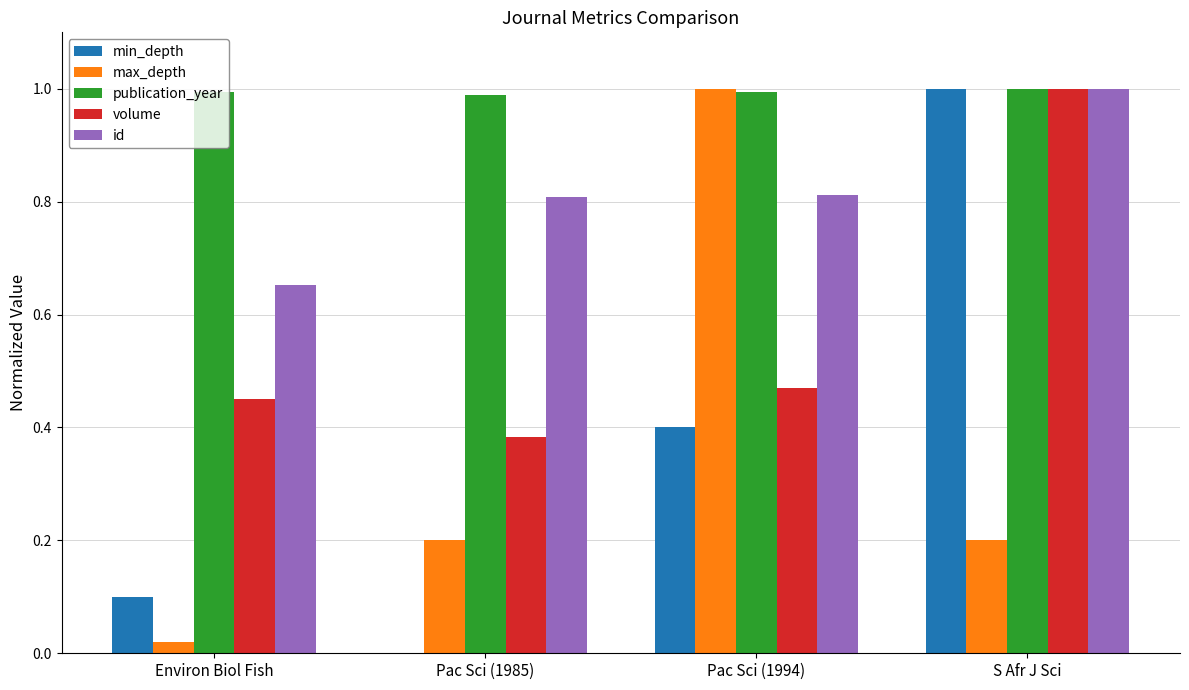

What is the greatest value displayed?

1.0